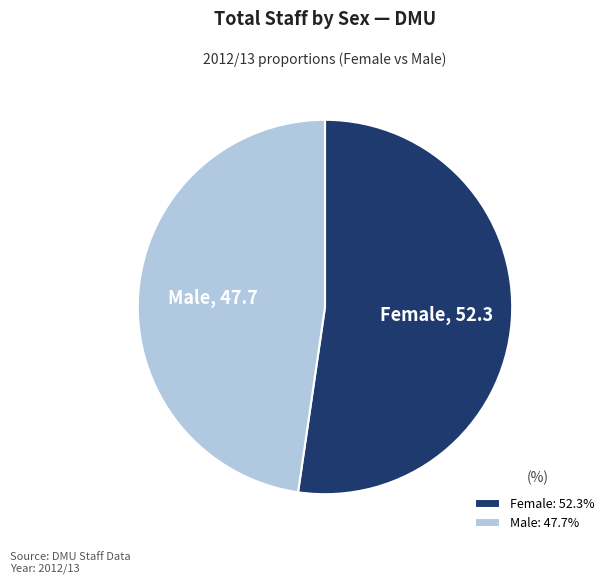

How many slices are in this pie chart?

2